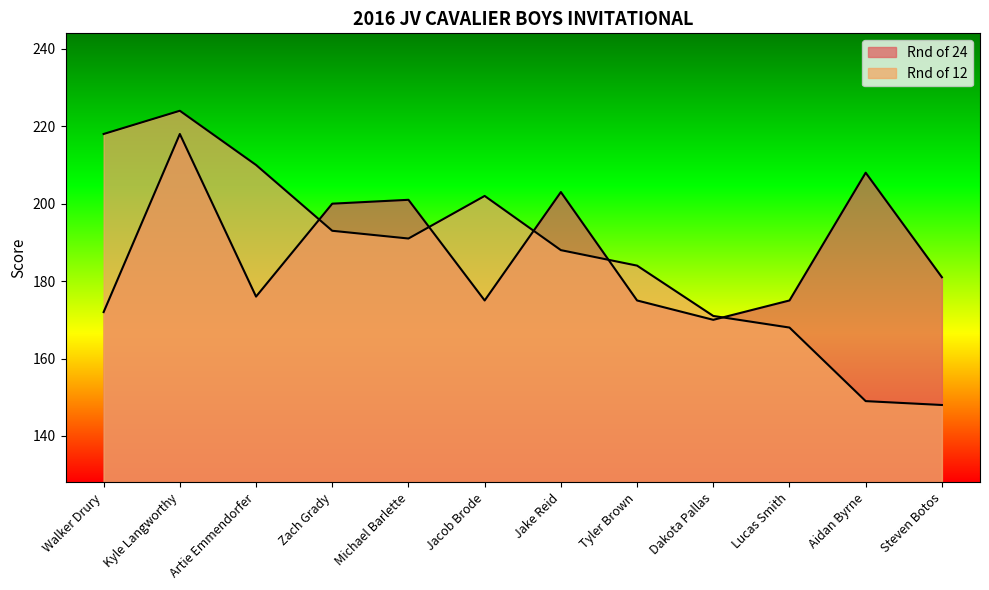

What is the spread (max minus min) of values at Dakota Pallas?

1